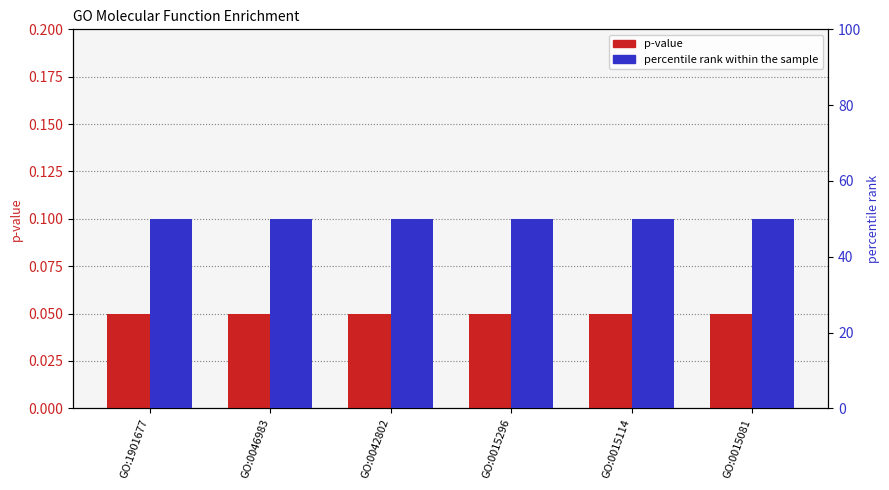

What is the maximum value for percentile rank within the sample?

50.0